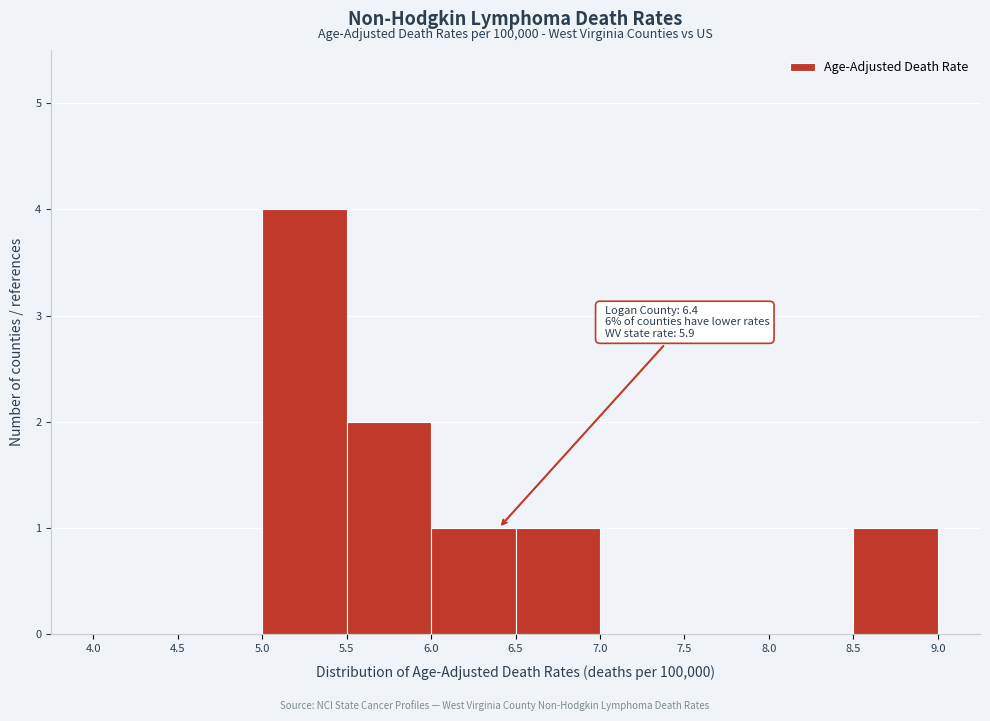

Over which range of the x-axis is the bar tallest?

5.0 to 5.5